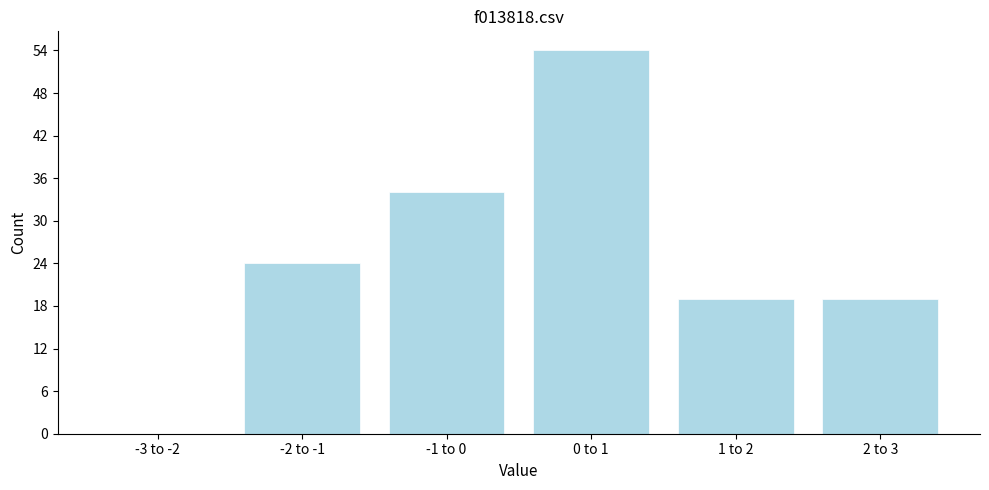

Reading left to right, extract all data points from this chart.

-3 to -2=0	-2 to -1=24	-1 to 0=34	0 to 1=54	1 to 2=19	2 to 3=19